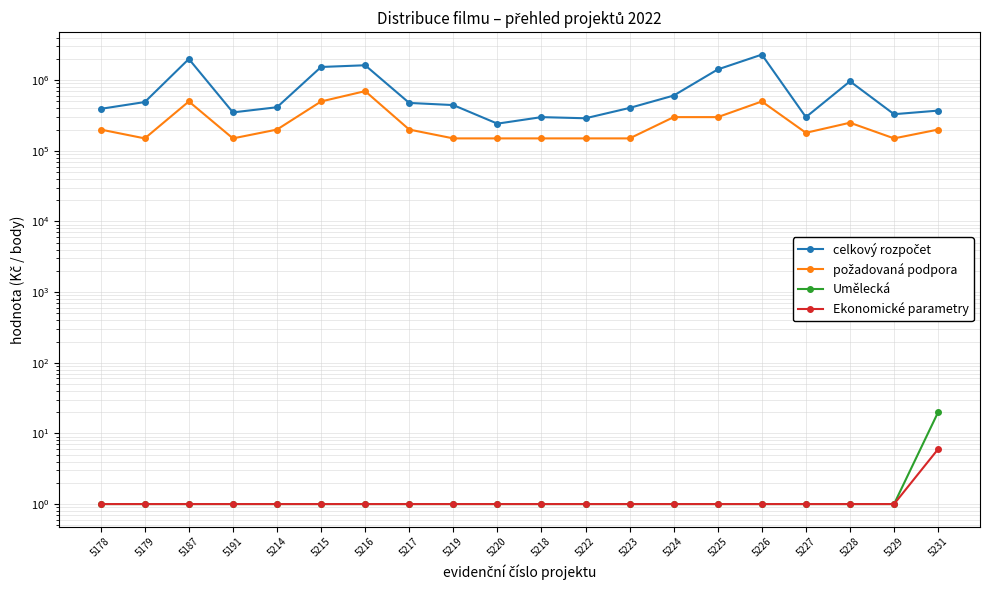

What is the label of the 14th point from the left?

5224